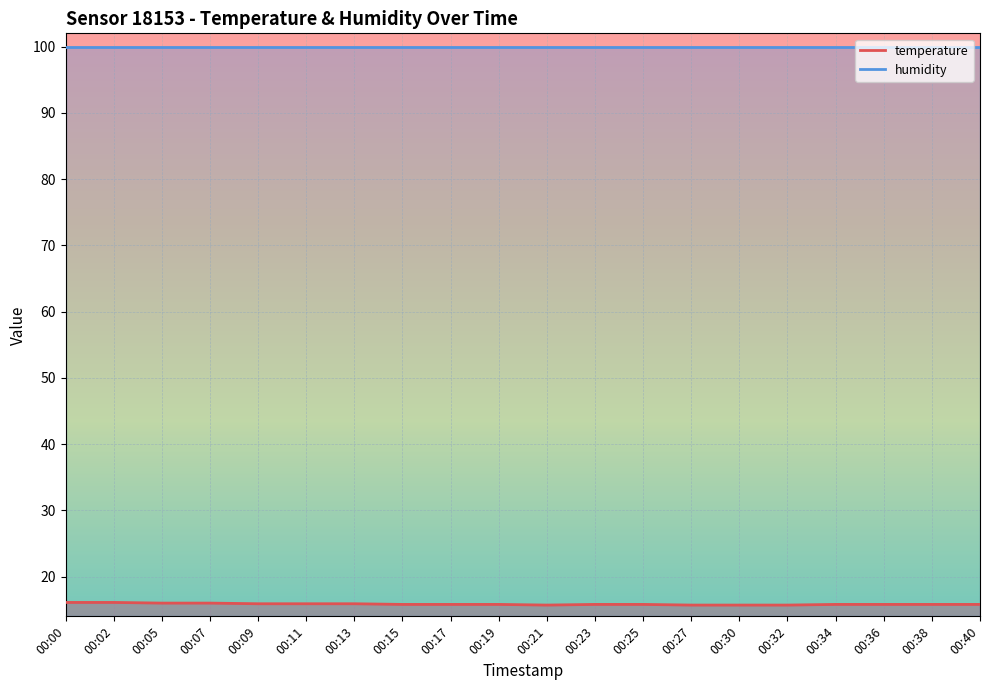

How many values are between 15 and 16?

18